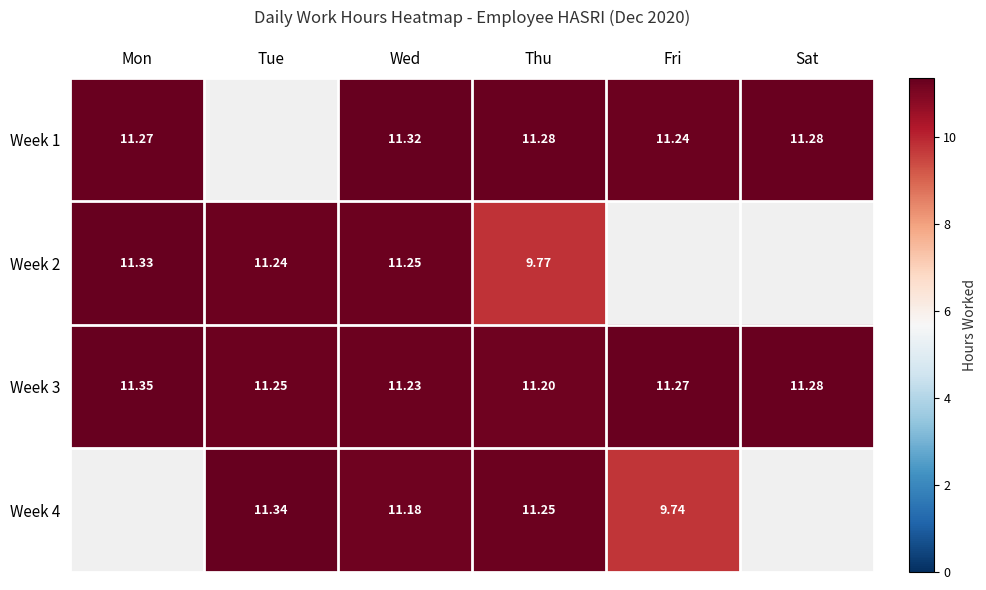

List the labels in order of Week 3 value, smallest first.

Thu, Wed, Tue, Fri, Sat, Mon